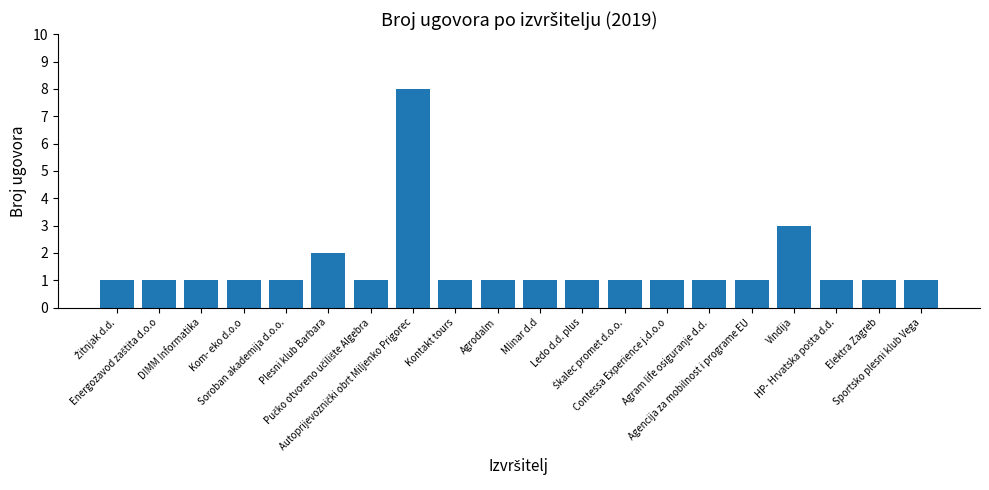

What is the difference between the maximum and minimum values?

7